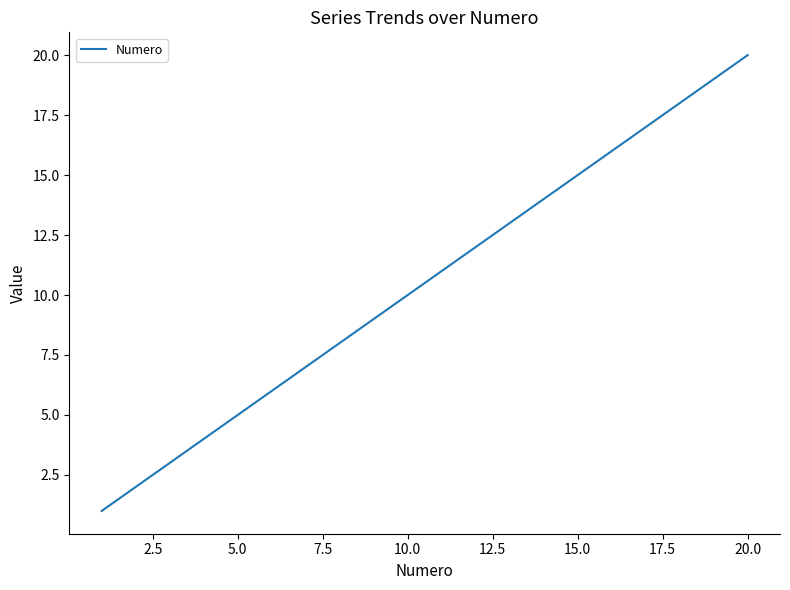

What is the difference between the maximum and minimum values?

19